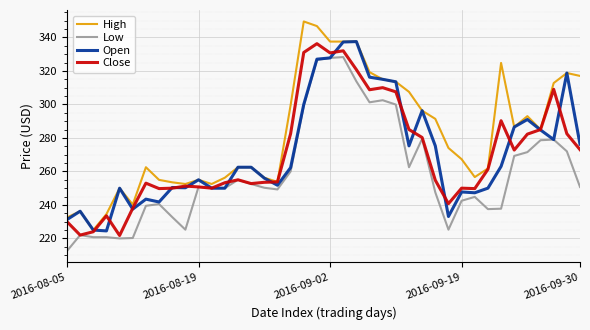

Which series has the largest range (max minus min)?

High